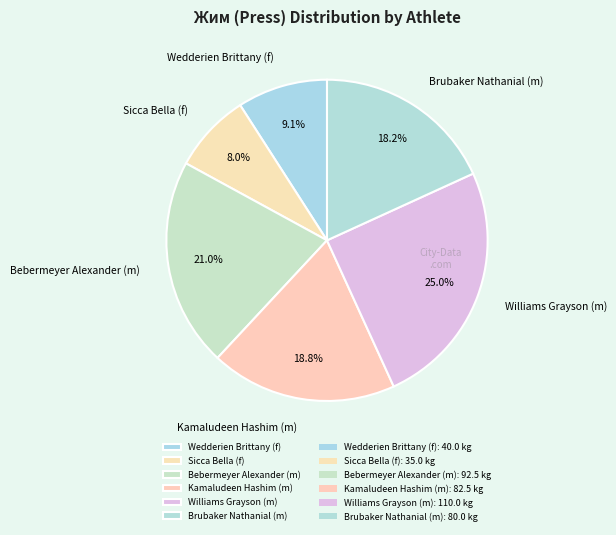

Rank the categories by value from highest to lowest.

Williams Grayson (m), Bebermeyer Alexander (m), Kamaludeen Hashim (m), Brubaker Nathanial (m), Wedderien Brittany (f), Sicca Bella (f)